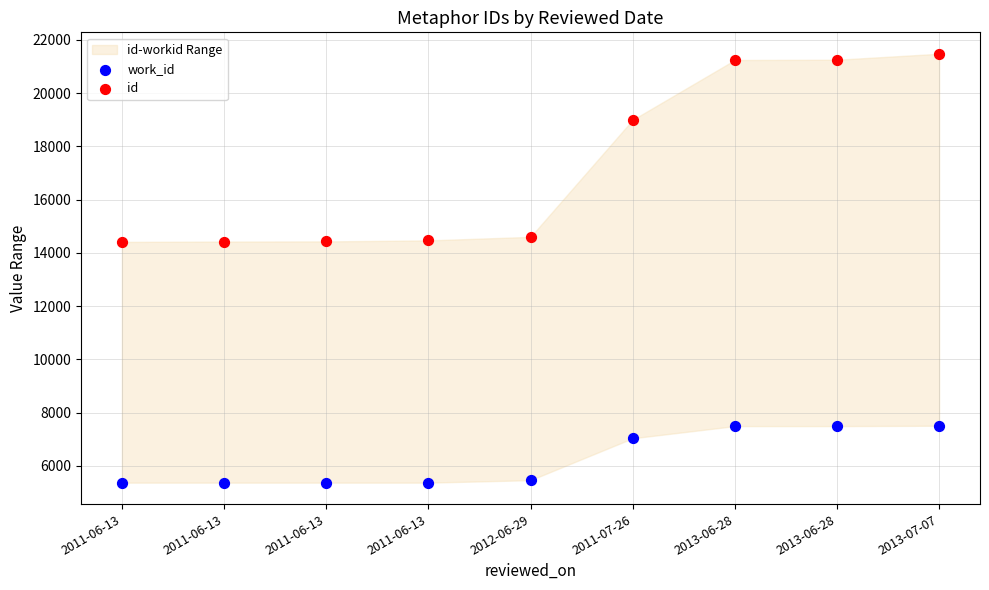

In the id series, what Y value is closest to 17942?

18993